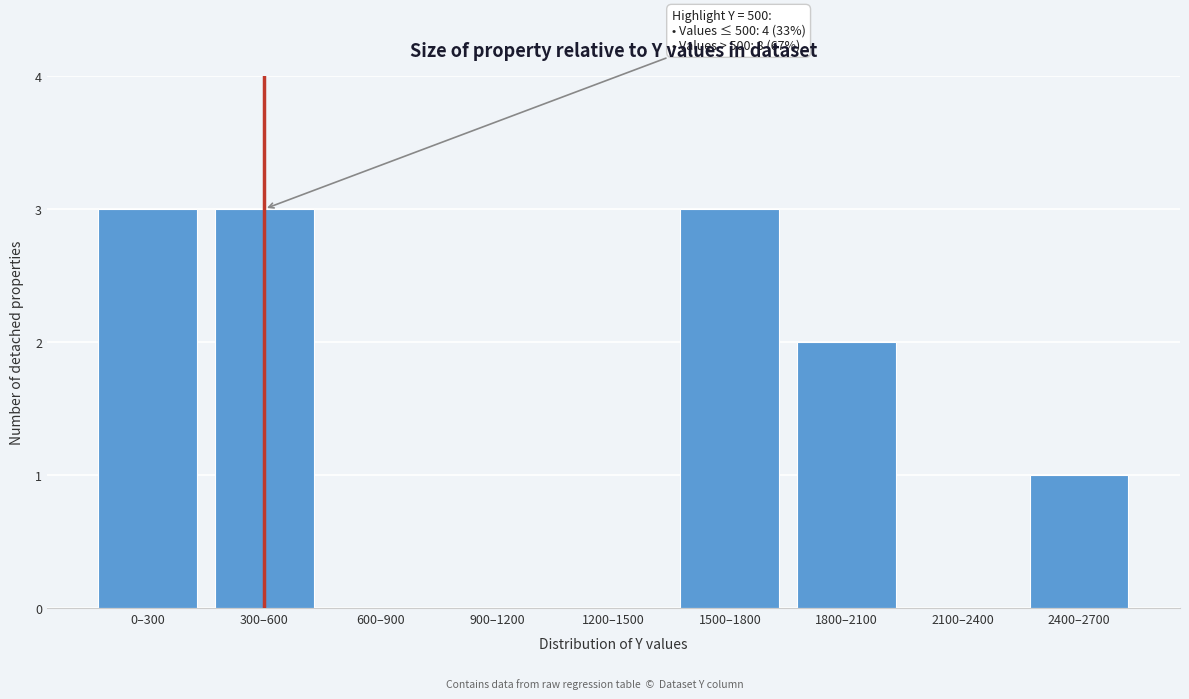

Reading right to left, extract all data points from this chart.

2400–2700=1	2100–2400=0	1800–2100=2	1500–1800=3	1200–1500=0	900–1200=0	600–900=0	300–600=3	0–300=3